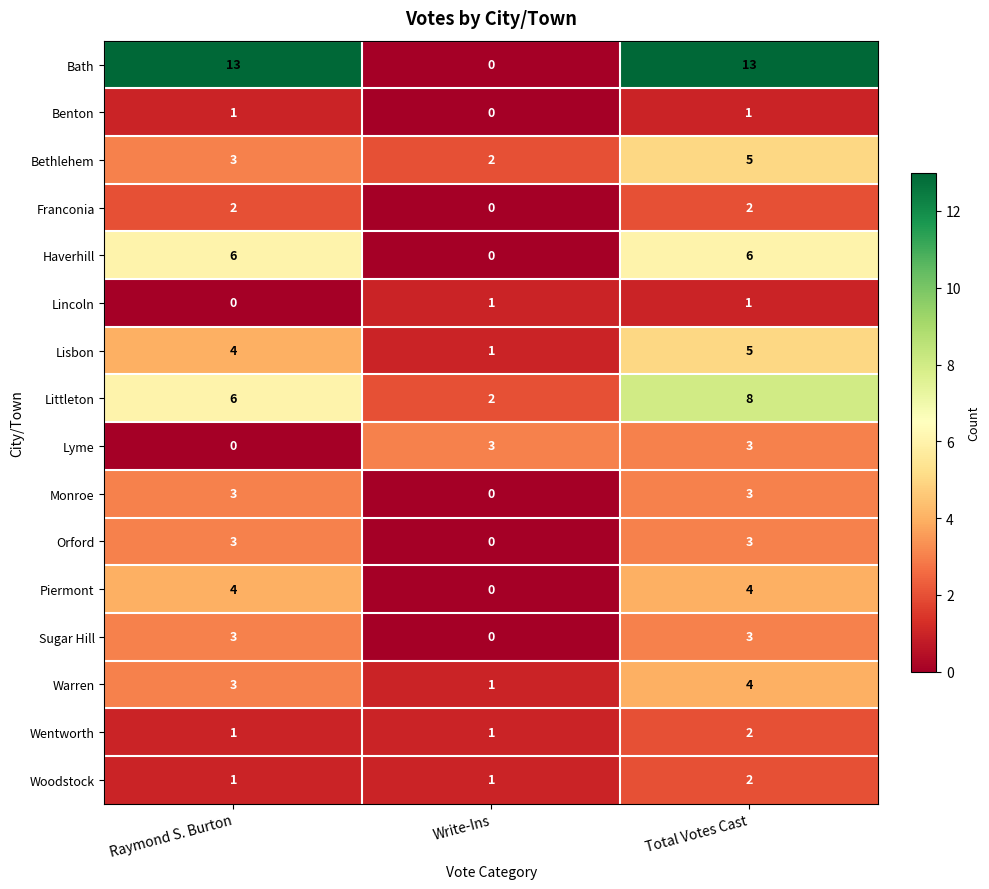

What is the average value of the Littleton series?

5